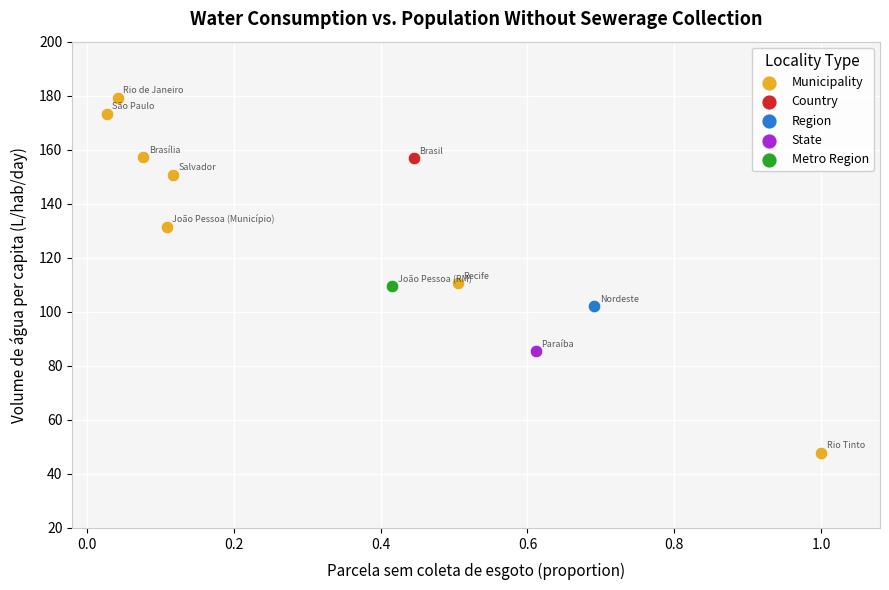

What are all the series names shown in the legend?

Municipality, Country, Region, State, Metro Region